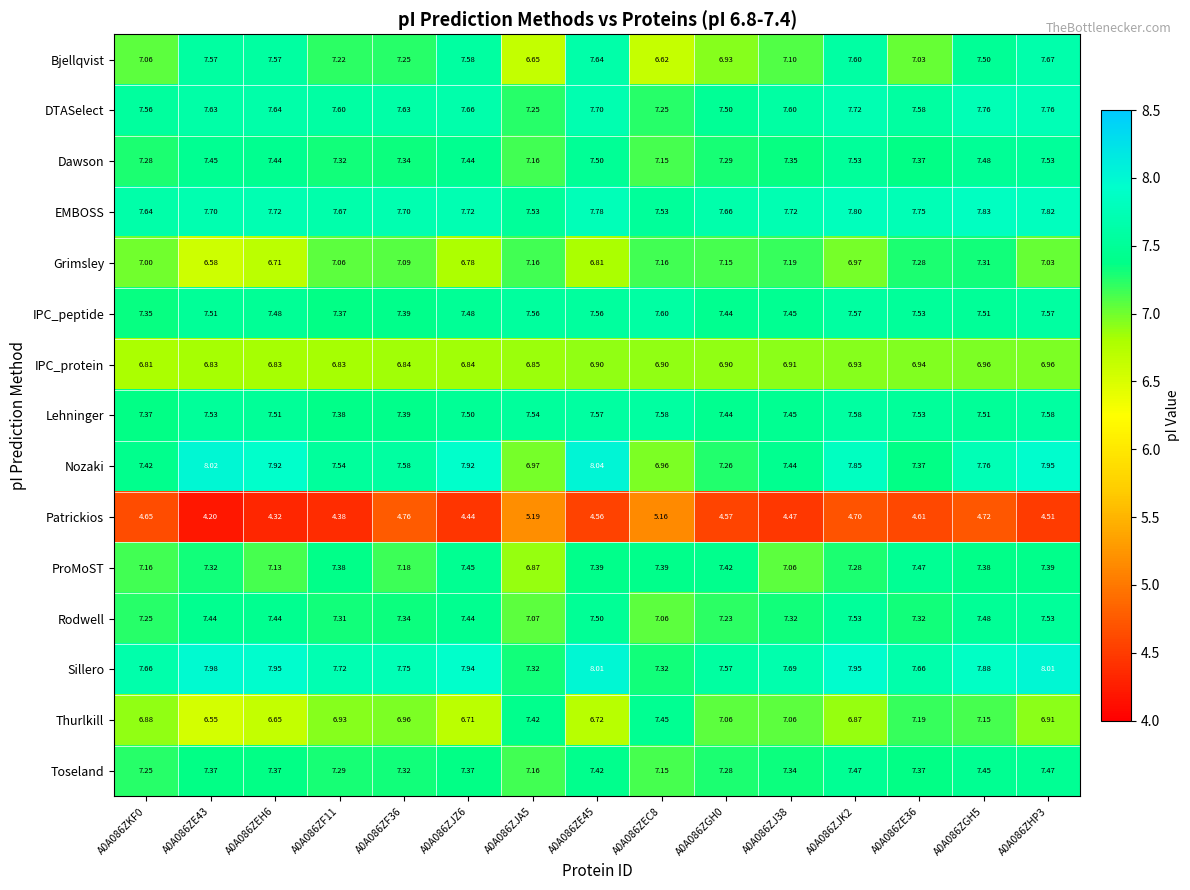

Is the value of Grimsley at A0A086ZGH5 greater than the value of Thurlkill at A0A086ZJ38?

Yes